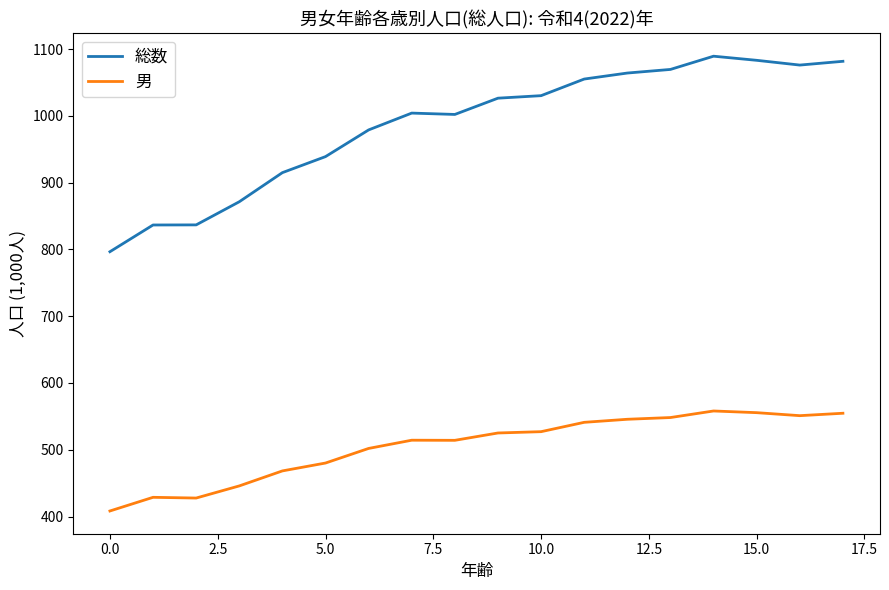

Rank the series by their average value, from lowest to highest.

男, 総数